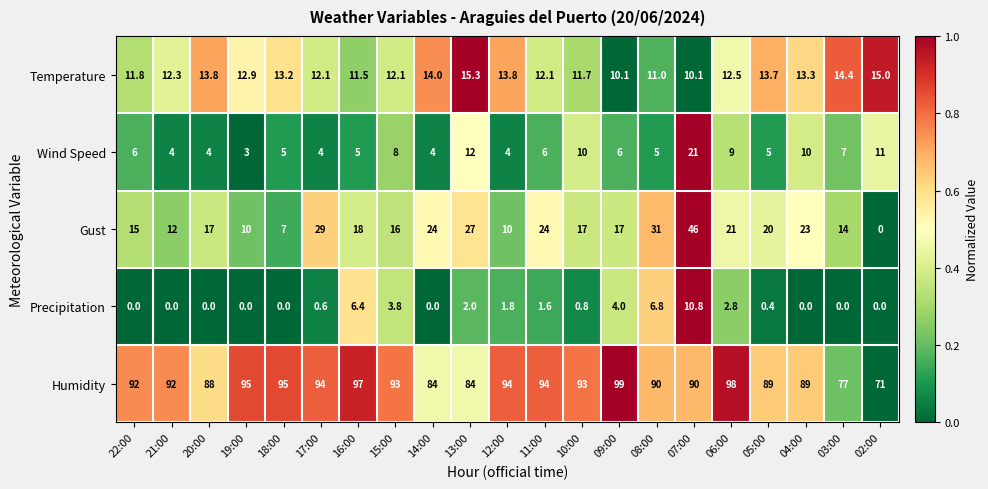

What is the greatest value displayed?

99.0